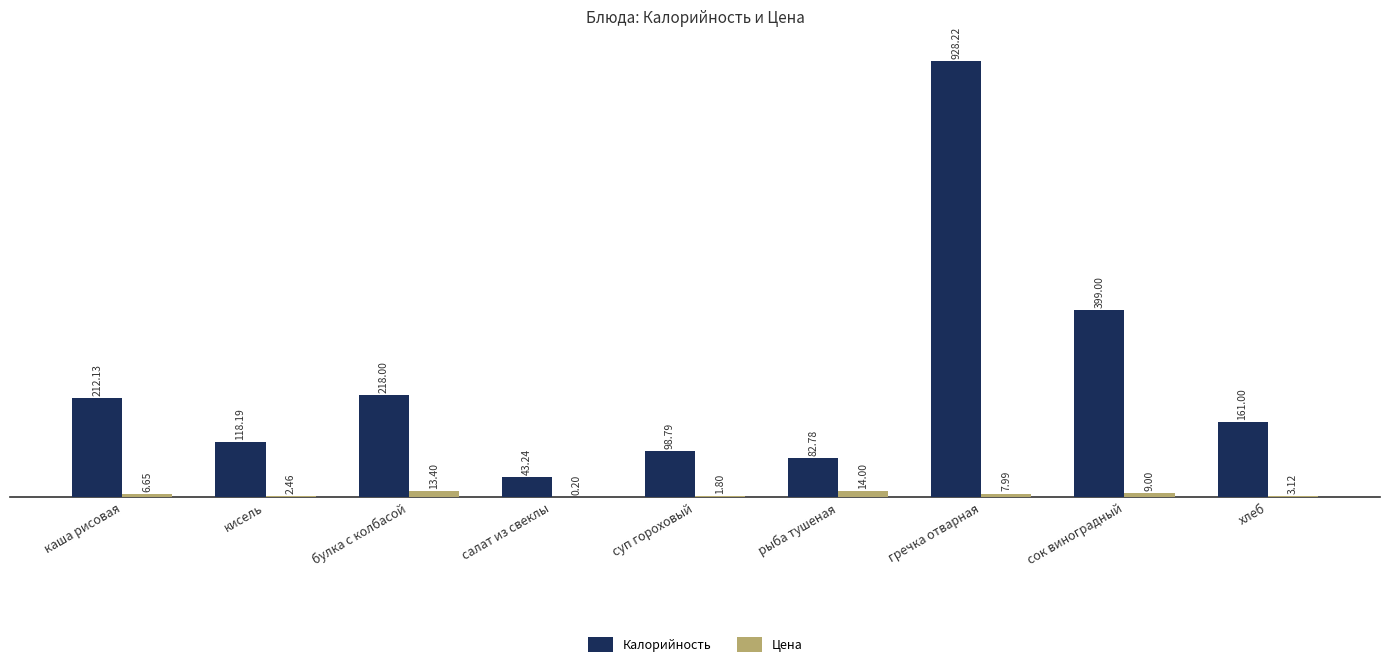

Which series changed the most between булка с колбасой and хлеб?

Калорийность